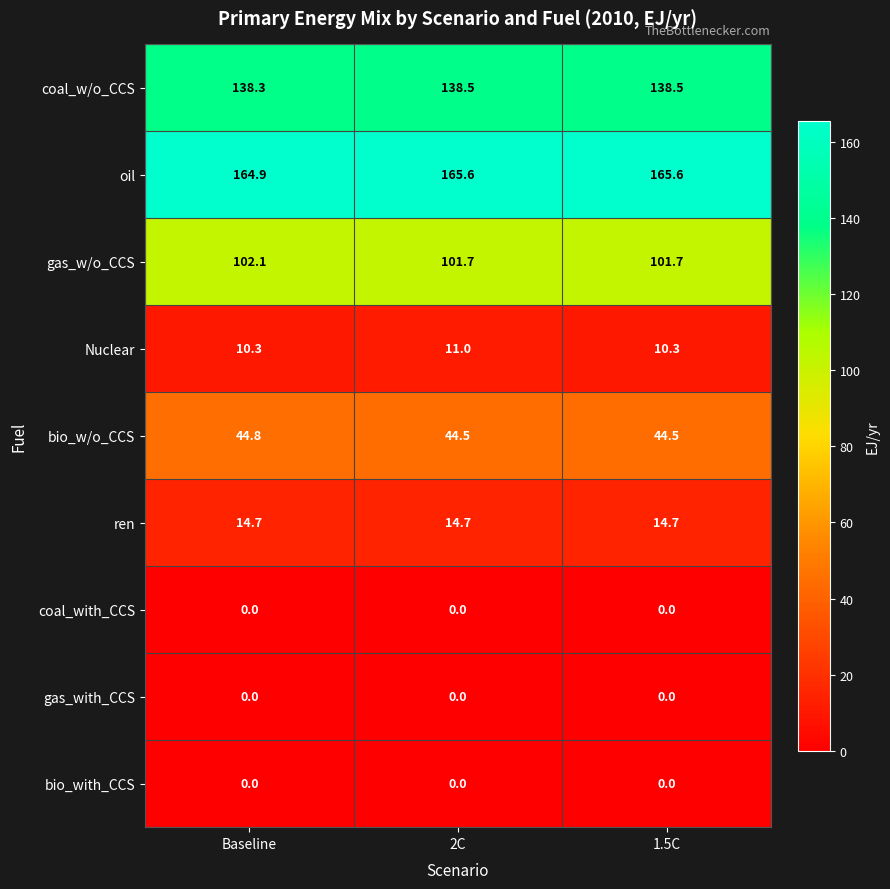

At how many categories does at least one series exceed 72?

3